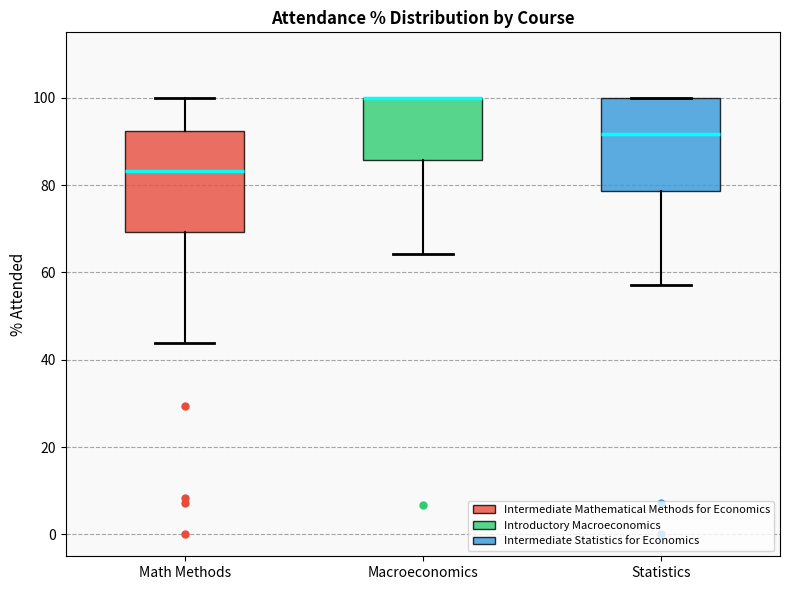

Where does the lower whisker of the box for Macroeconomics end on the y-axis? The values are not printed on the chart, so give them approximately, as read against the axis.

64